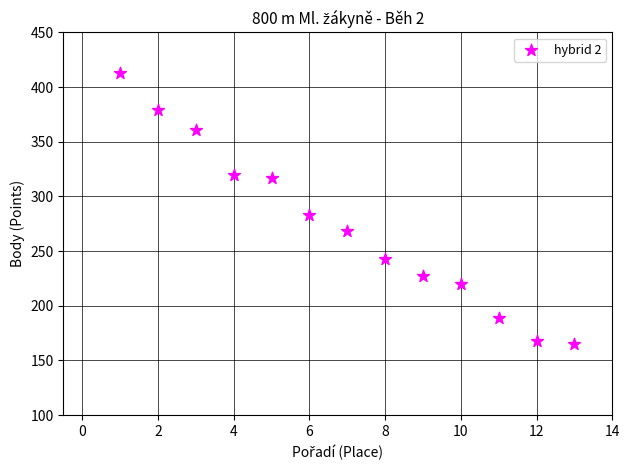

What Y value in the scatter plot is closest to 289?

283